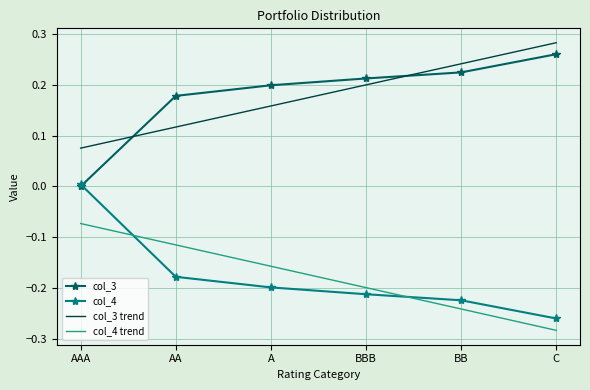

At which label does col_3 trend reach its peak?

C